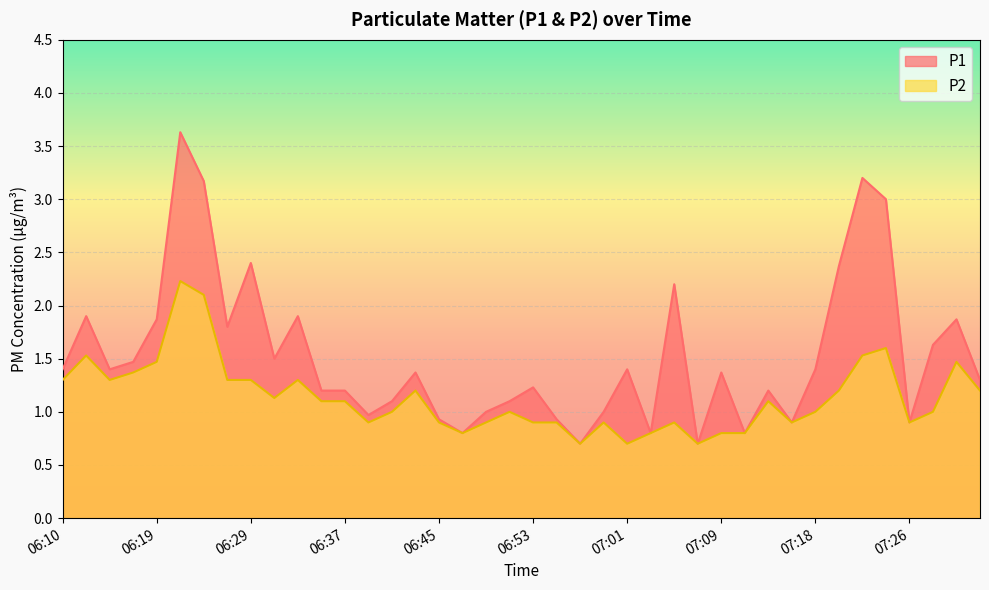

True or false: P2 and P1 intersect in this chart.

False